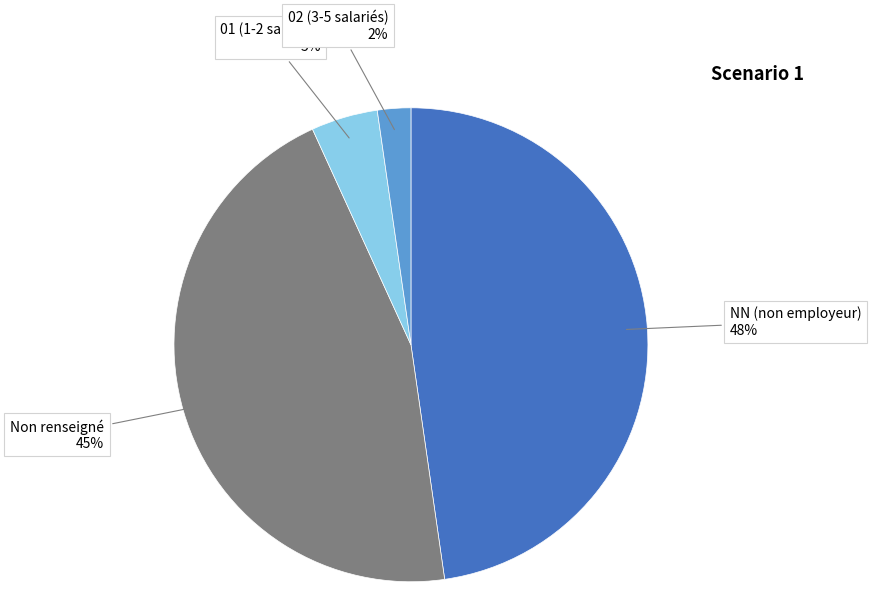

Does any single category account for the majority?

No